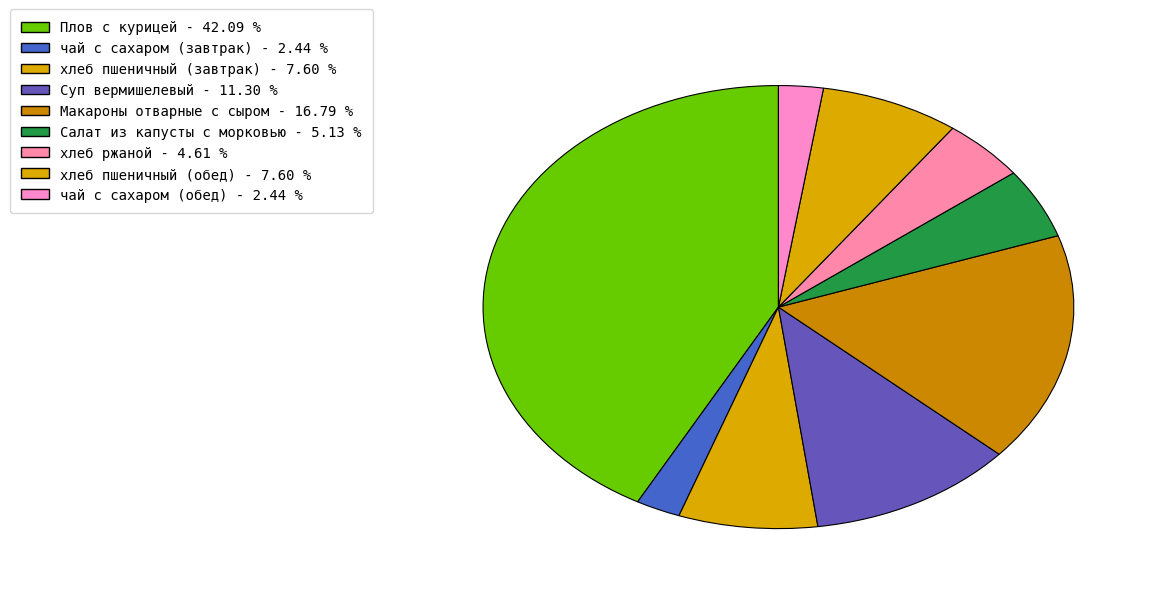

Count the number of slices in the pie.

9